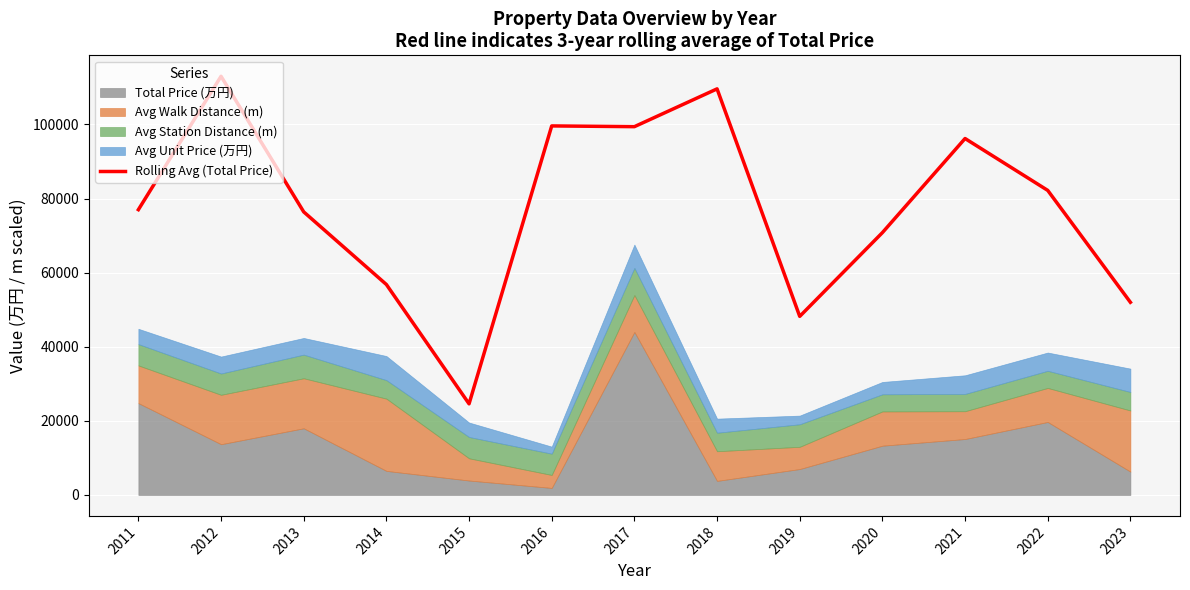

Rank the categories by value from lowest to highest.

2015, 2019, 2023, 2014, 2020, 2013, 2011, 2022, 2021, 2017, 2016, 2018, 2012